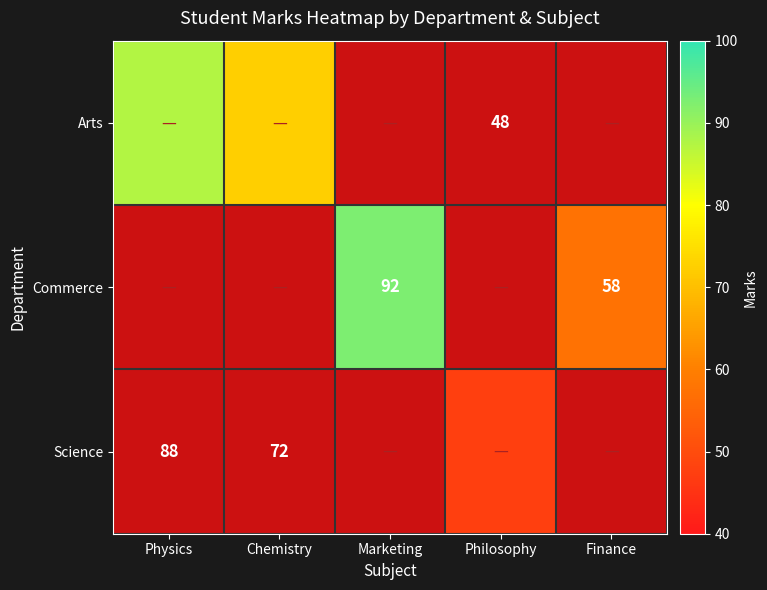

Rank the categories by Arts value from lowest to highest.

Marketing, Philosophy, Finance, Chemistry, Physics